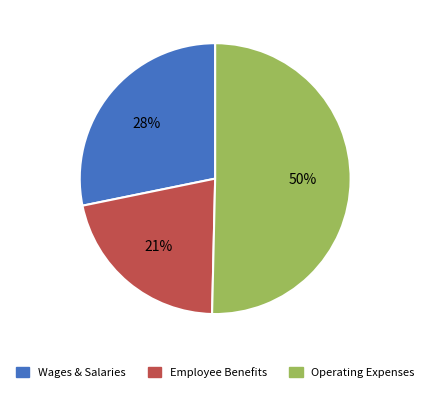

How many slices are in this pie chart?

3